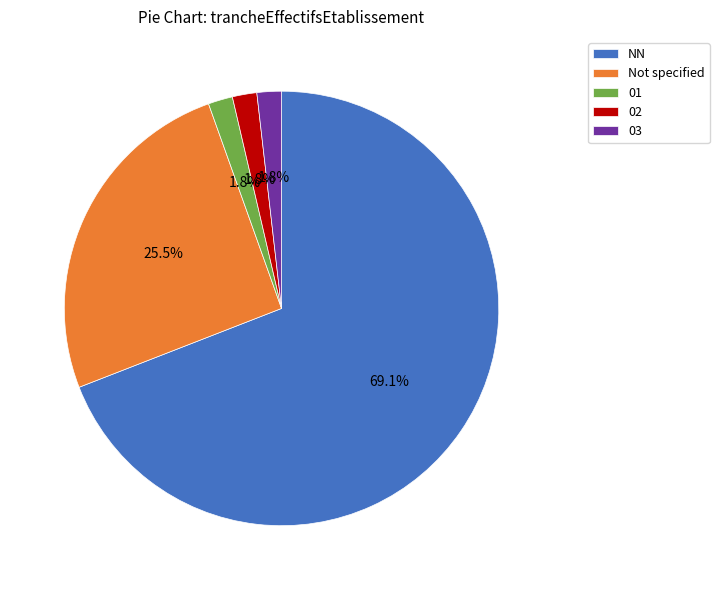

The NN slice represents 55% of the pie. True or false?

False